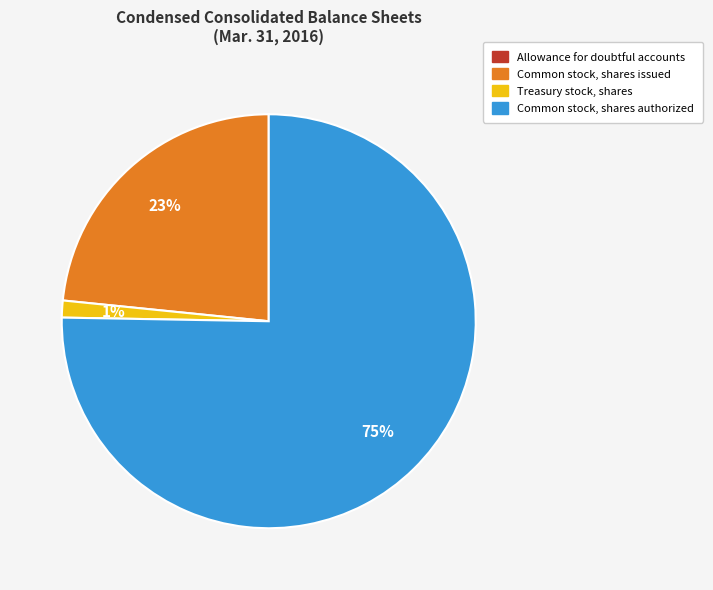

Between Treasury stock, shares and Common stock, shares authorized, which is larger?

Common stock, shares authorized